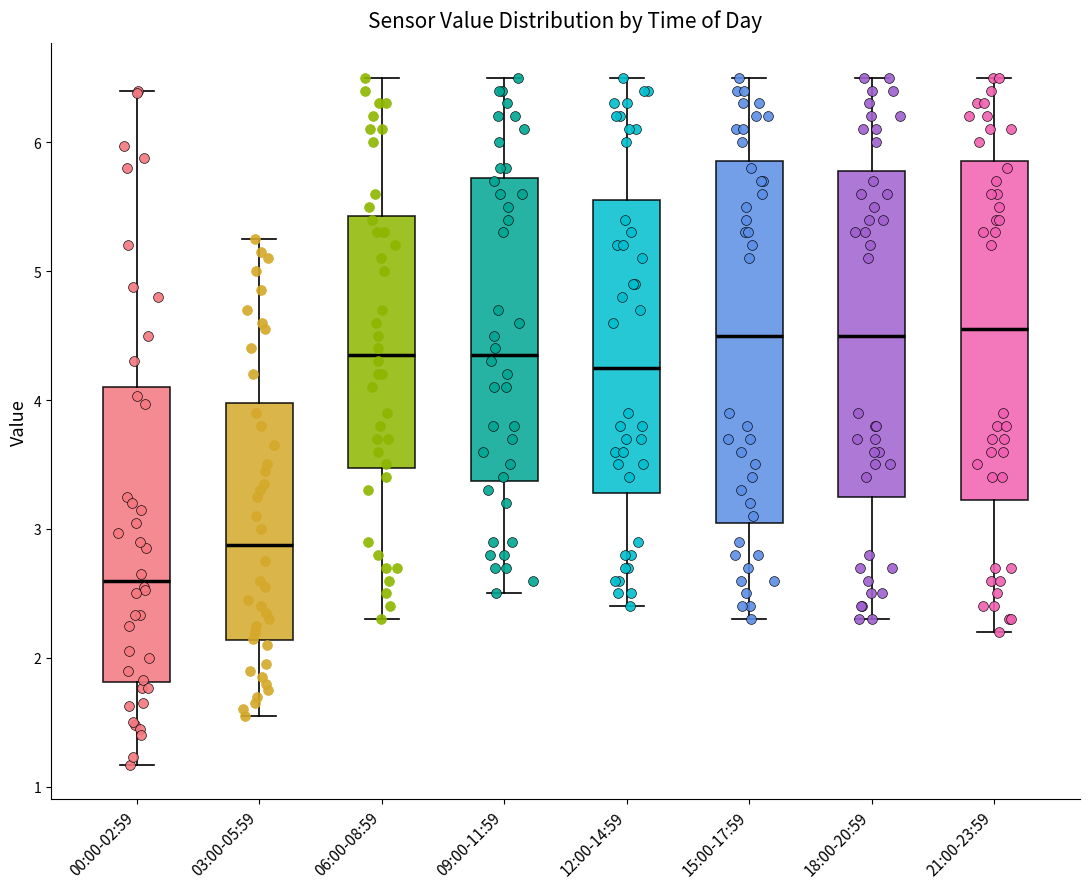

Reading left to right, read every box against the y-axis: the position of its median line, the range the box covers, and the ends of its whiskers. The values are not printed on the chart, so give them approximately, as read against the axis.

00:00-02:59: median 2.6, box 1.8 to 4.1, whiskers 1.2 to 6.4
03:00-05:59: median 2.9, box 2.1 to 4.0, whiskers 1.6 to 5.3
06:00-08:59: median 4.4, box 3.5 to 5.4, whiskers 2.3 to 6.5
09:00-11:59: median 4.4, box 3.4 to 5.7, whiskers 2.5 to 6.5
12:00-14:59: median 4.3, box 3.3 to 5.6, whiskers 2.4 to 6.5
15:00-17:59: median 4.5, box 3.1 to 5.9, whiskers 2.3 to 6.5
18:00-20:59: median 4.5, box 3.3 to 5.8, whiskers 2.3 to 6.5
21:00-23:59: median 4.6, box 3.2 to 5.9, whiskers 2.2 to 6.5